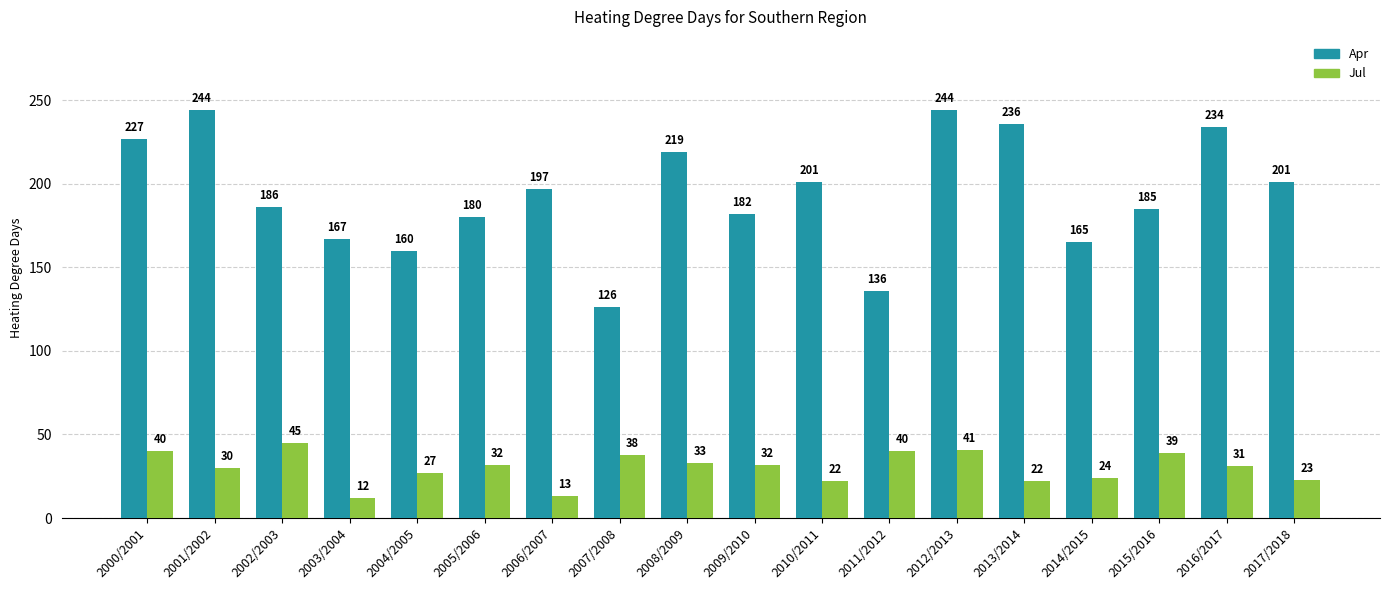

Reading left to right, transcribe all the data shown in this chart.

Apr: 227	244	186	167	160	180	197	126	219	182	201	136	244	236	165	185	234	201
Jul: 40	30	45	12	27	32	13	38	33	32	22	40	41	22	24	39	31	23